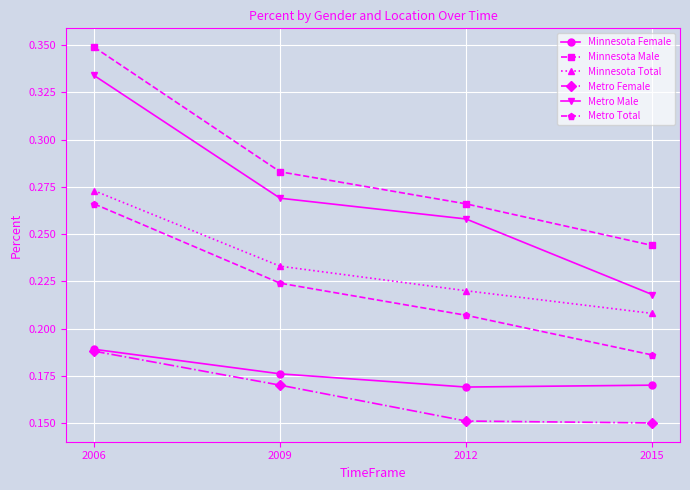

True or false: Minnesota Male has more than 0 points higher than both neighbors.

False